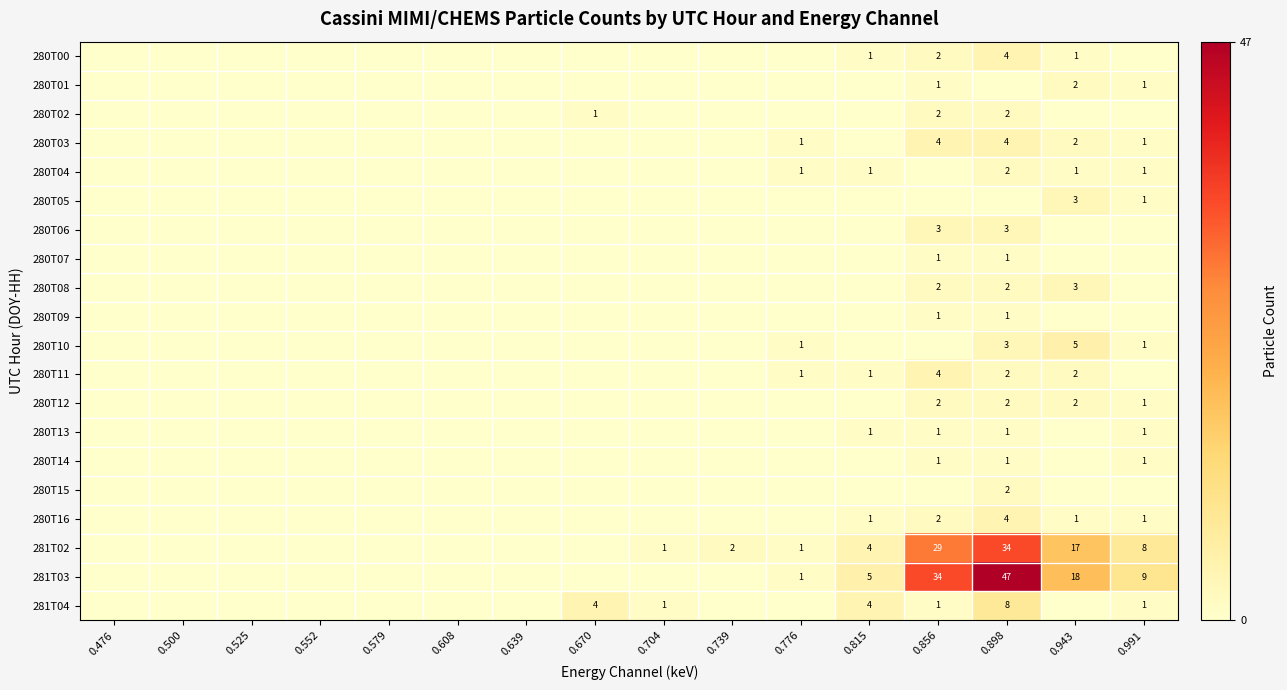

True or false: 280T10 has a value of 7 at 0.943.

False